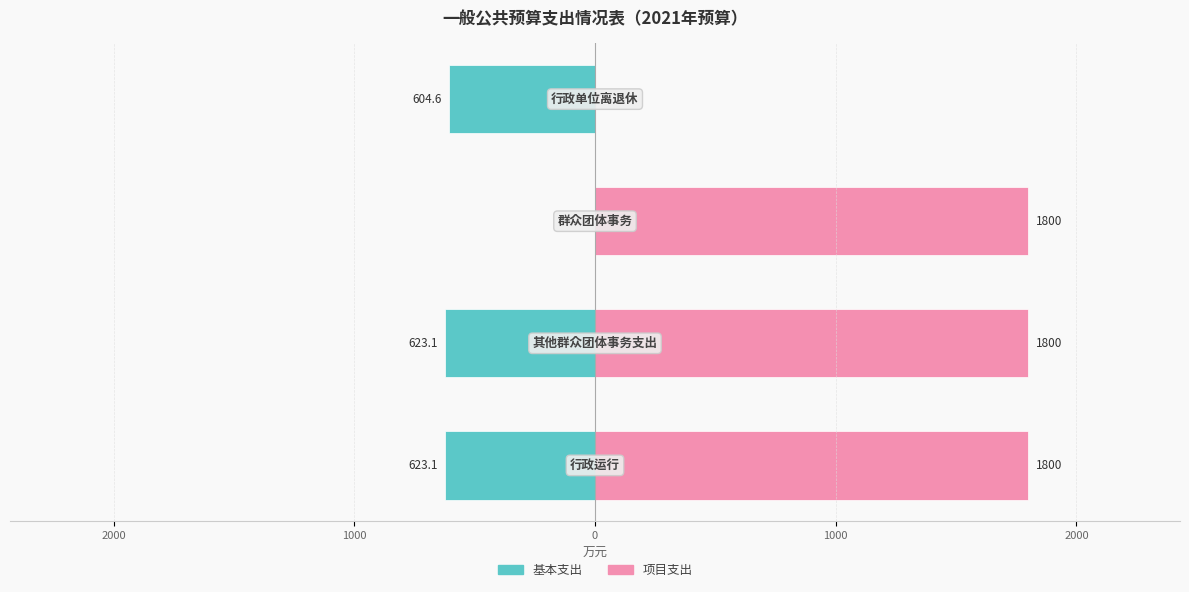

What is the value of the 项目支出 bar at the 2nd from the left?

1800.0